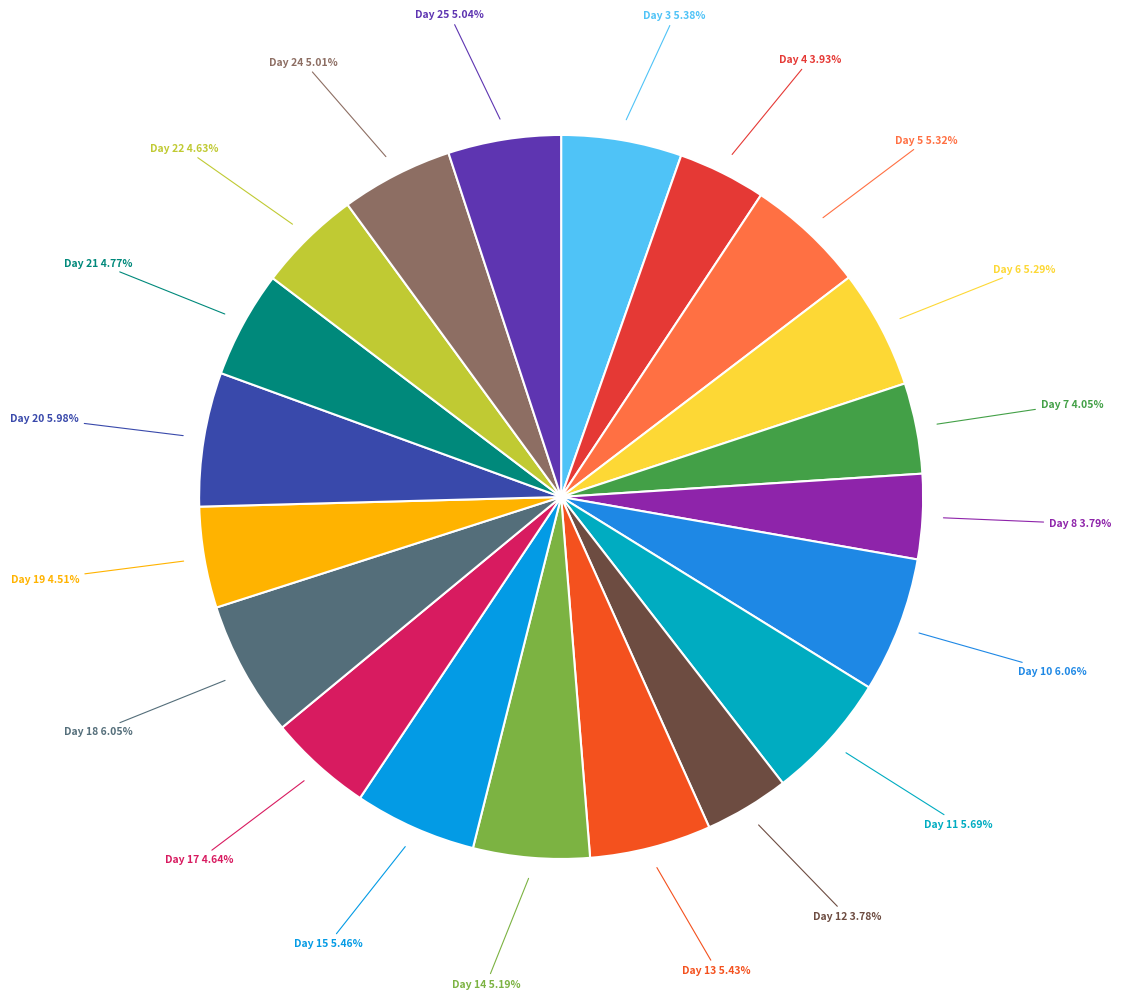

Count the number of slices in the pie.

20